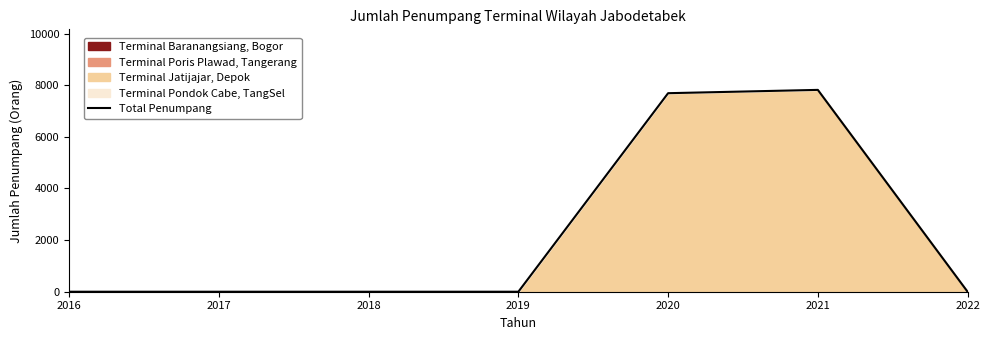

Which category has the lowest value across all series?

2016